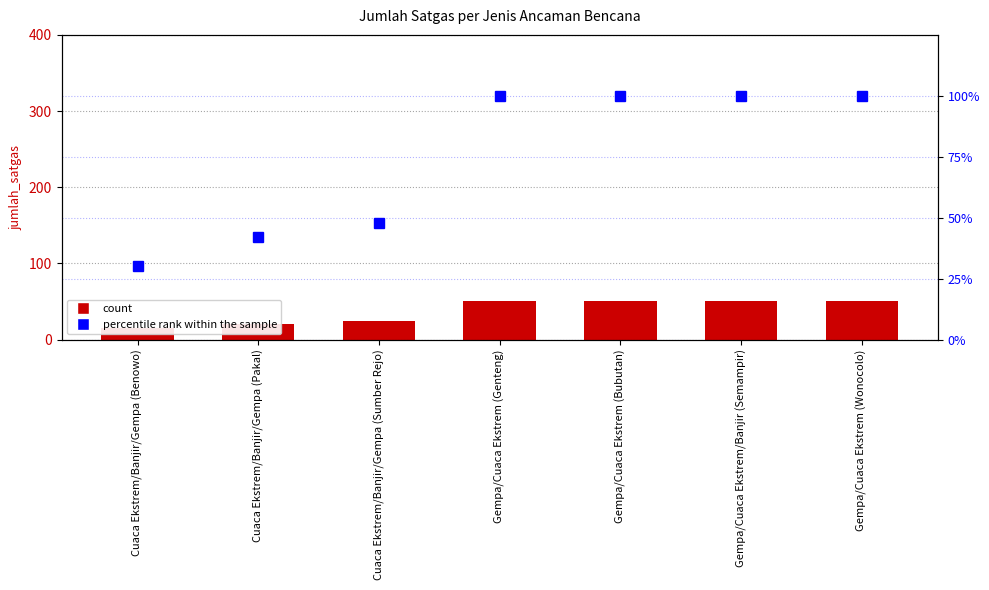

True or false: jumlah_satgas has a value of 50 at Gempa/Cuaca Ekstrem/Banjir (Semampir).

True